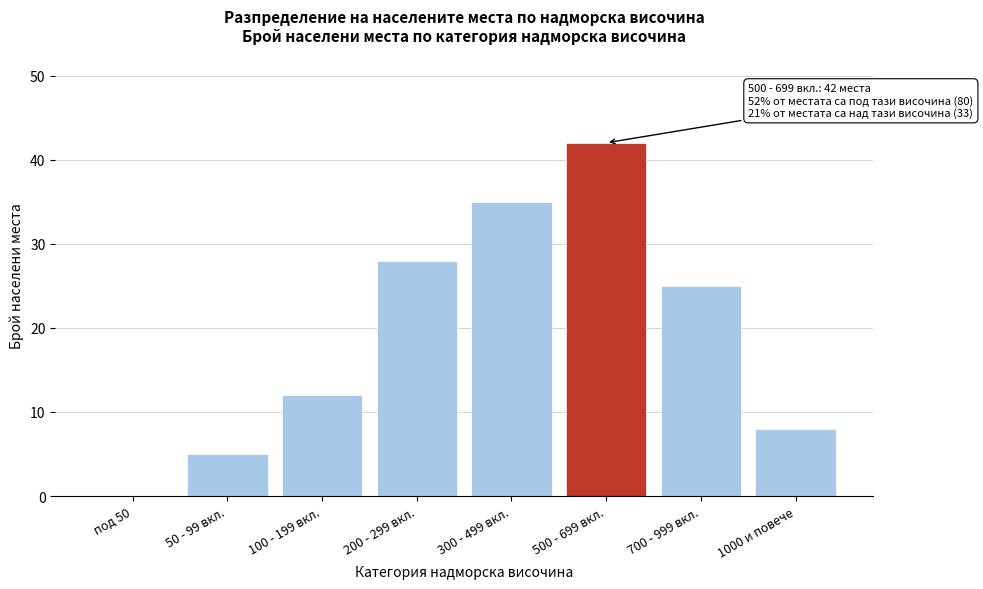

Reading left to right, extract all data points from this chart.

под 50=0	50 - 99 вкл.=5	100 - 199 вкл.=12	200 - 299 вкл.=28	300 - 499 вкл.=35	500 - 699 вкл.=42	700 - 999 вкл.=25	1000 и повече=8